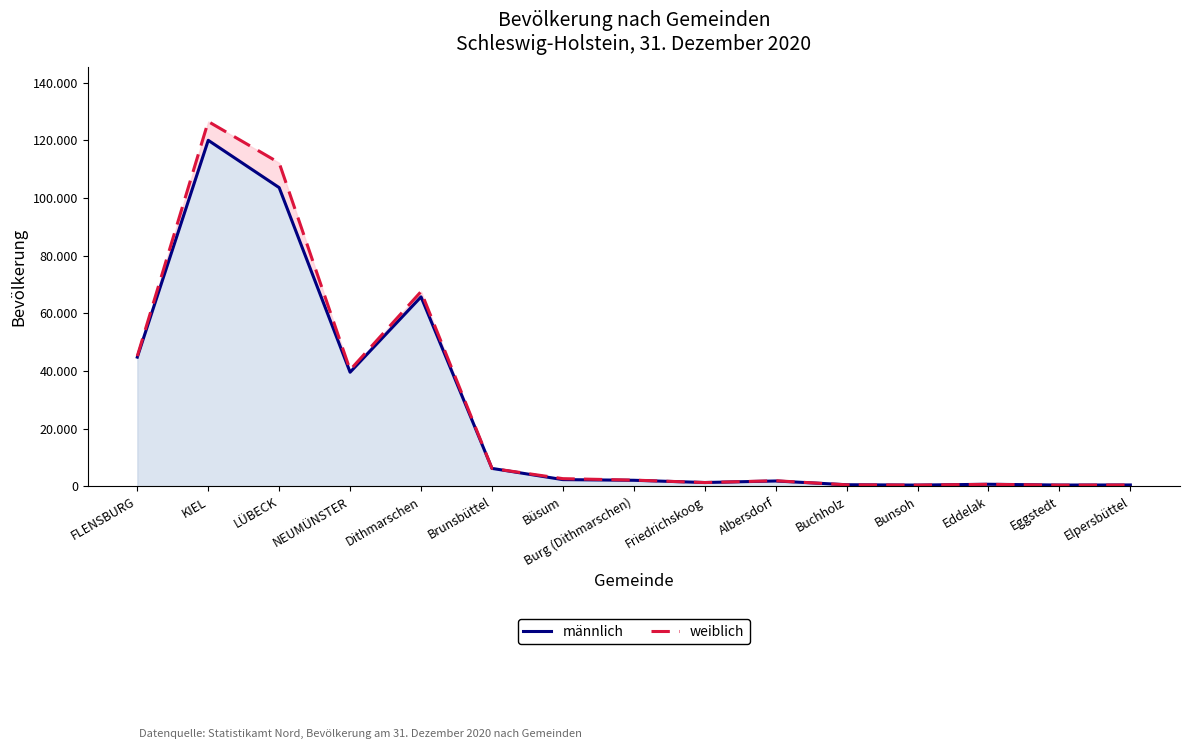

True or false: männlich has more than 2 points higher than both neighbors.

True